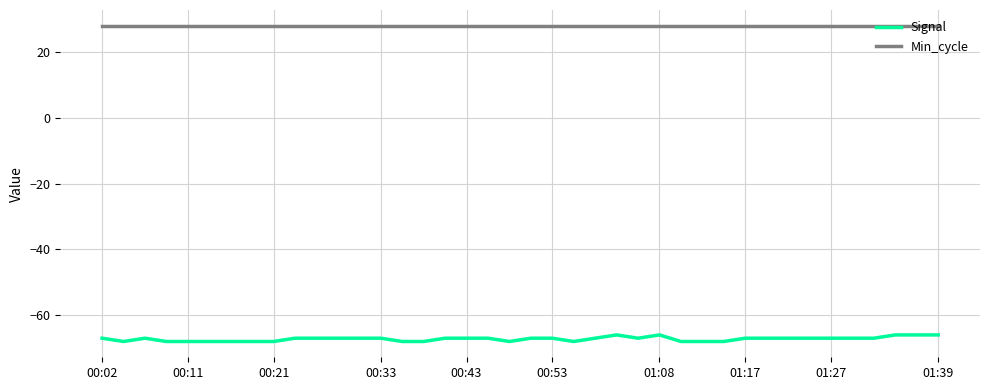

Reading left to right, extract all data points from this chart.

Signal: -67	-68	-67	-68	-68	-68	-68	-68	-68	-67	-67	-67	-67	-67	-68	-68	-67	-67	-67	-68	-67	-67	-68	-67	-66	-67	-66	-68	-68	-68	-67	-67	-67	-67	-67	-67	-67	-66	-66	-66
Min_cycle: 28	28	28	28	28	28	28	28	28	28	28	28	28	28	28	28	28	28	28	28	28	28	28	28	28	28	28	28	28	28	28	28	28	28	28	28	28	28	28	28